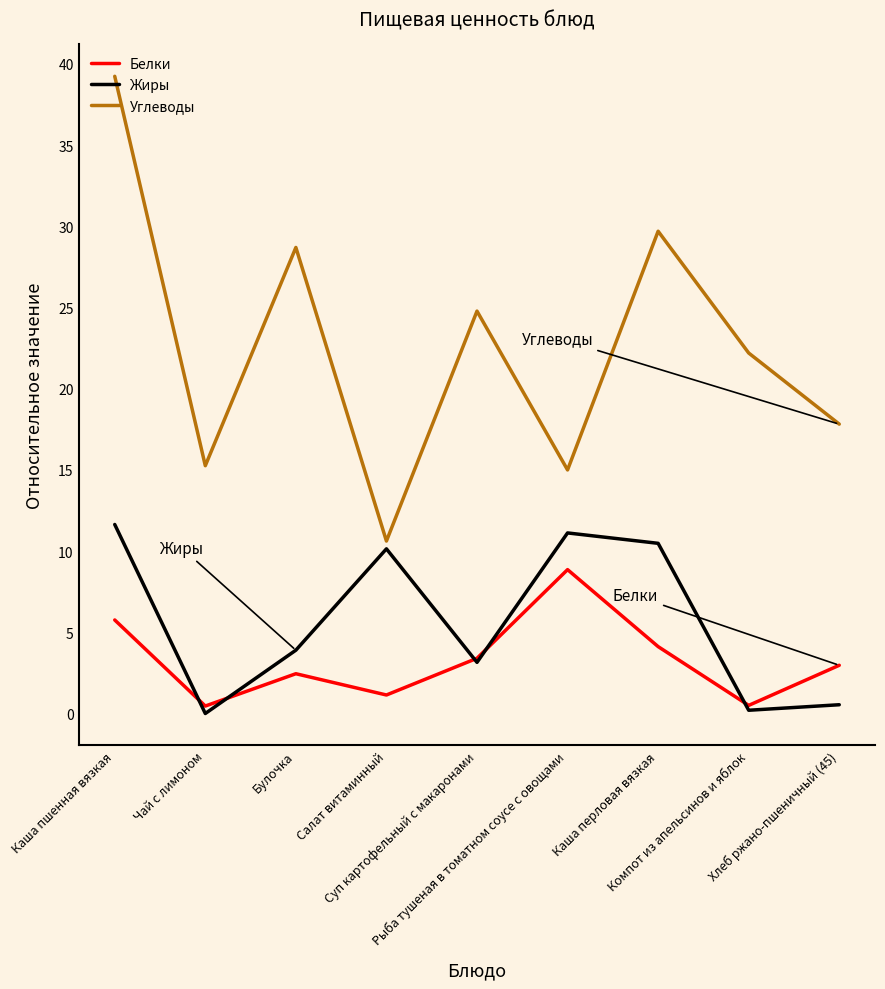

Where is the first local minimum for Белки?

Чай с лимоном